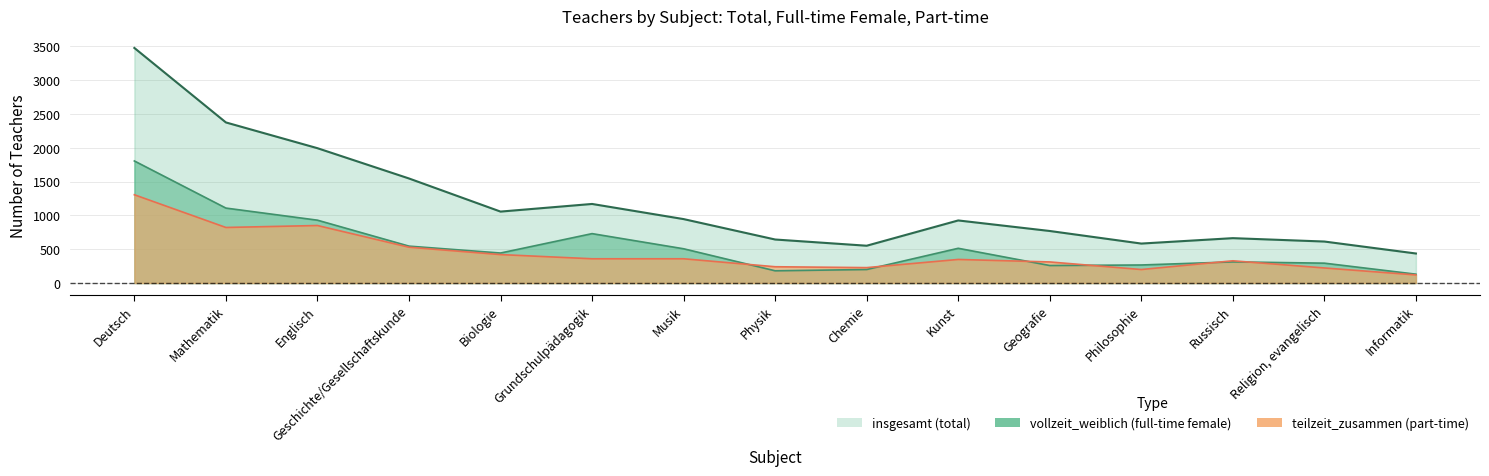

What is the label of the 3rd point from the left?

Englisch